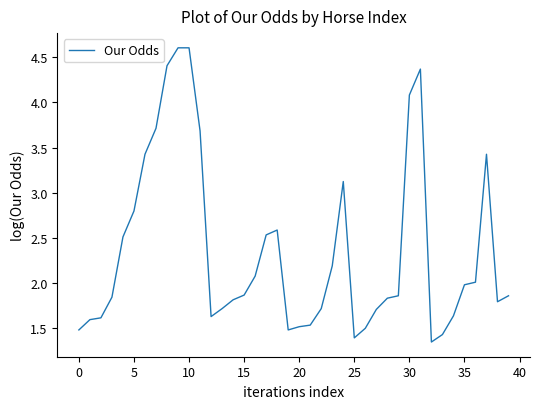

What is the sum of all values?

94.3